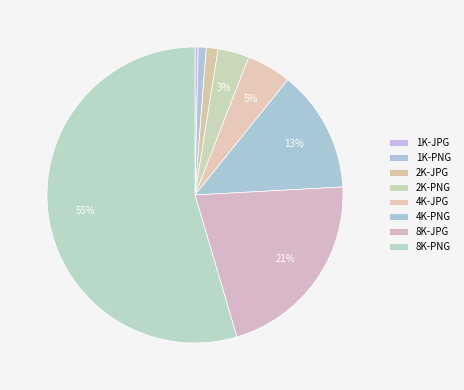

Is 4K-JPG the majority of the pie?

No